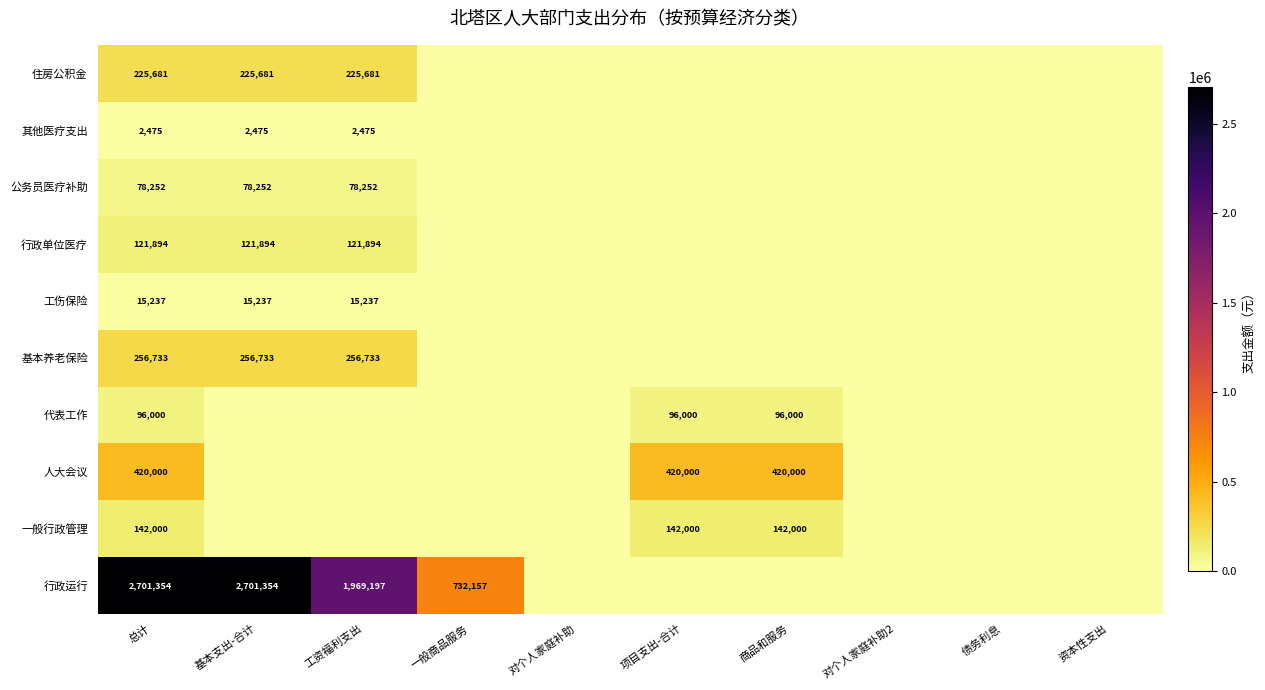

The 公务员医疗补助 series shows 78252 at 工资福利支出. True or false?

True